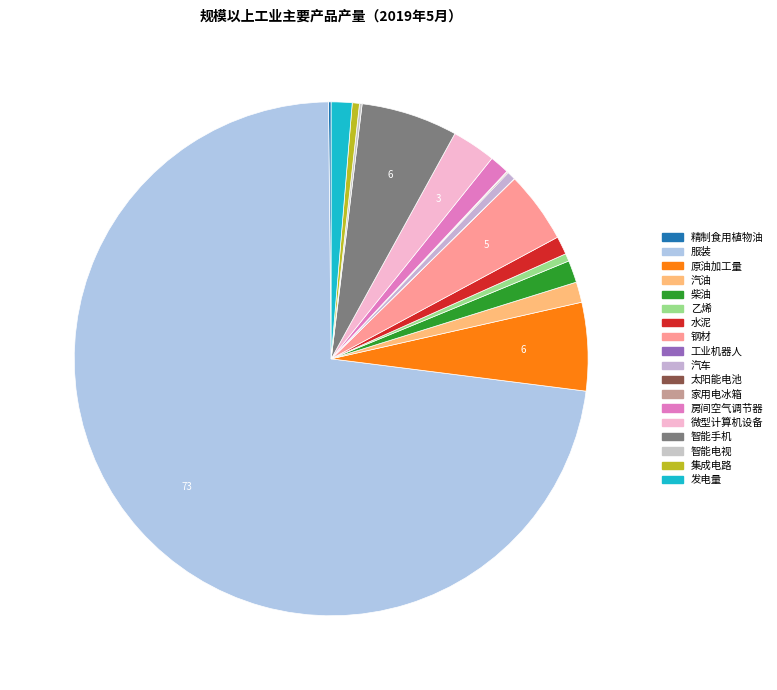

Is it true that 水泥 is 11% of the pie?

False